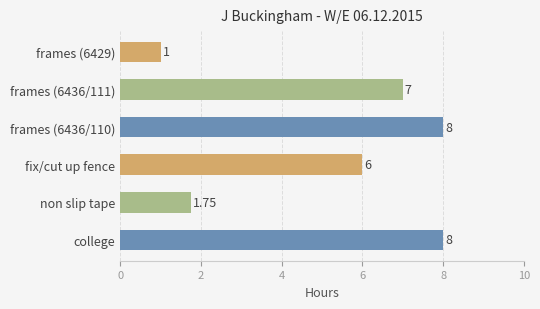

What is the average value?

5.3